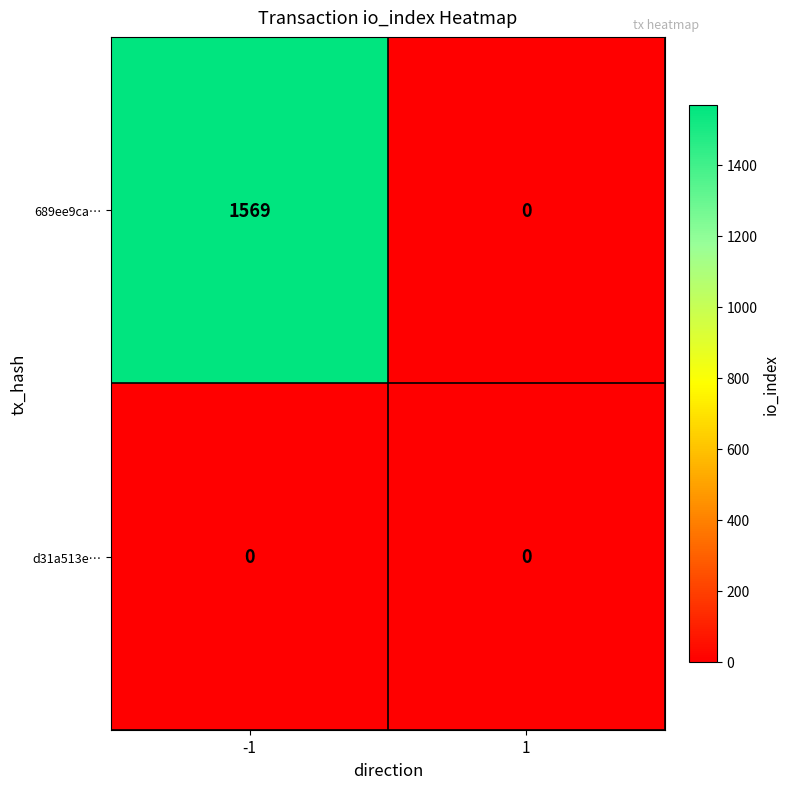

Reading left to right, extract all data points from this chart.

689ee9ca…: 1569	0
d31a513e…: 0	0